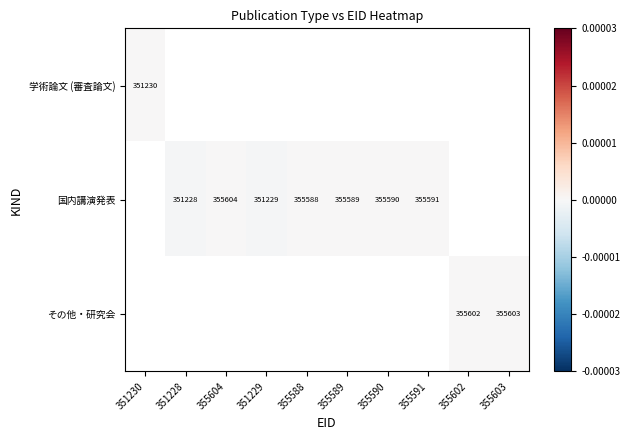

The value of 国内講演発表 at 355604 is 148421.3. True or false?

False